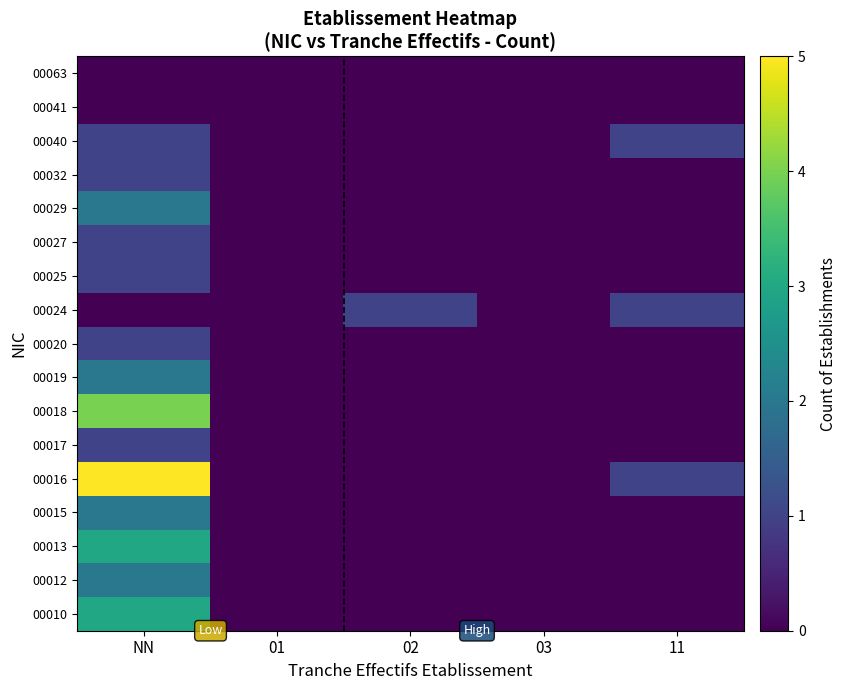

At which category is the sum across all series the highest?

NN